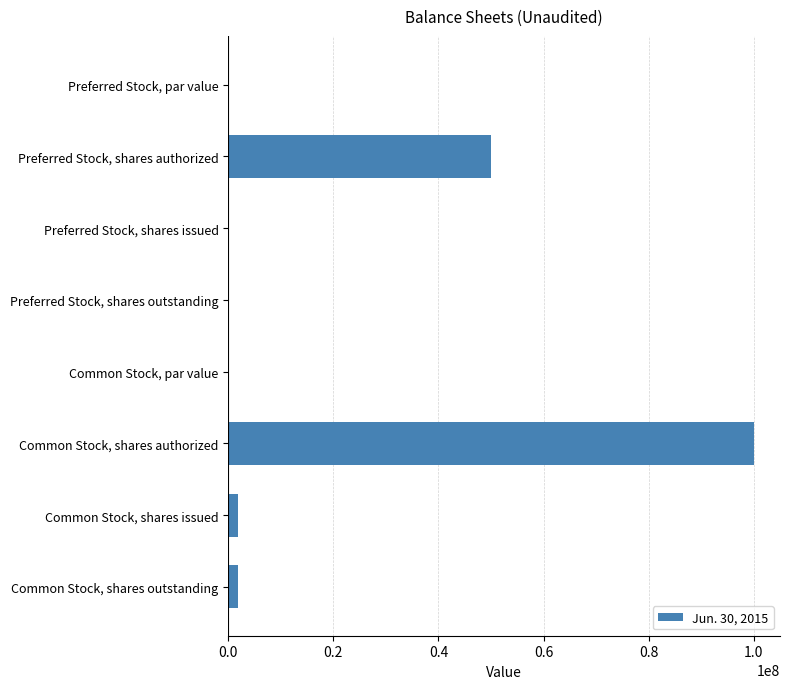

Which label corresponds to the largest value in the chart?

Common Stock, shares authorized